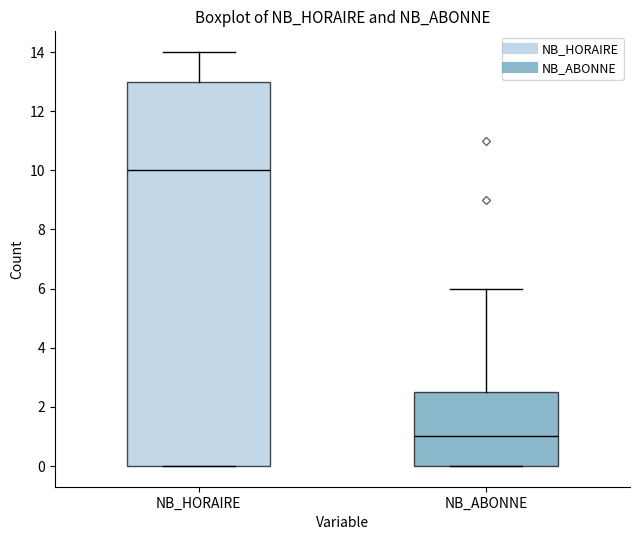

Reading left to right, read every box against the y-axis: the position of its median line, the range the box covers, and the ends of its whiskers. The values are not printed on the chart, so give them approximately, as read against the axis.

NB_HORAIRE: median 10.0, box 0.0 to 13.0, whiskers 0.0 to 14.0
NB_ABONNE: median 1.0, box 0.0 to 2.6, whiskers 0.0 to 6.0